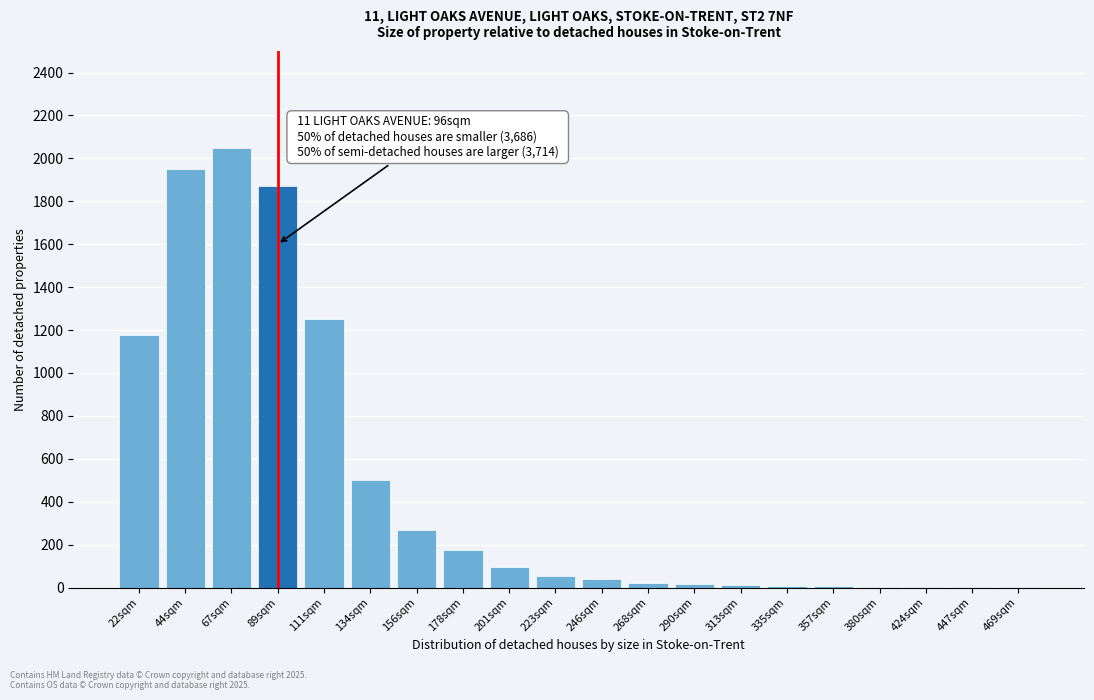

What is the change in value from 22sqm to 178sqm?

-1000